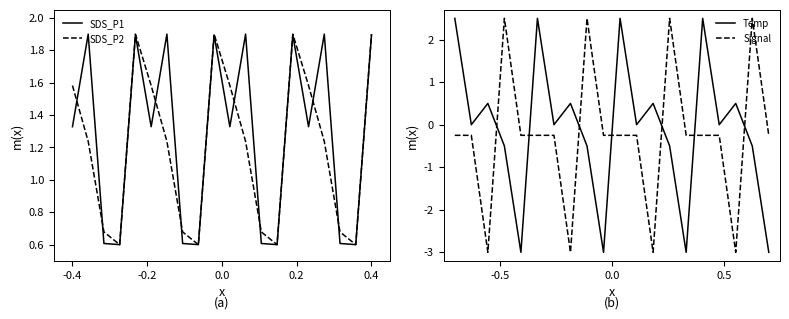

Where does the SDS_P2 series first go above 1?

-0.4